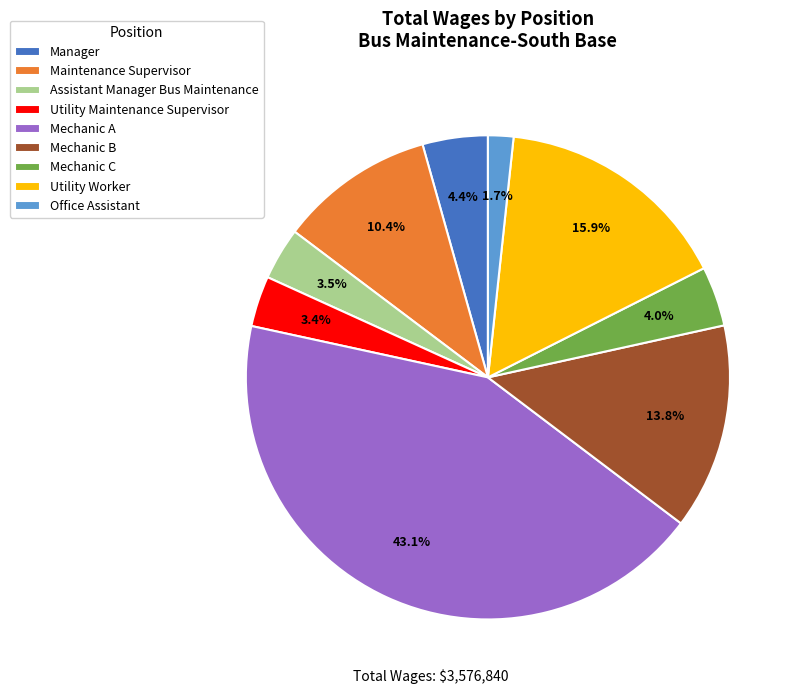

To the nearest percent, what portion does Manager represent?

4%